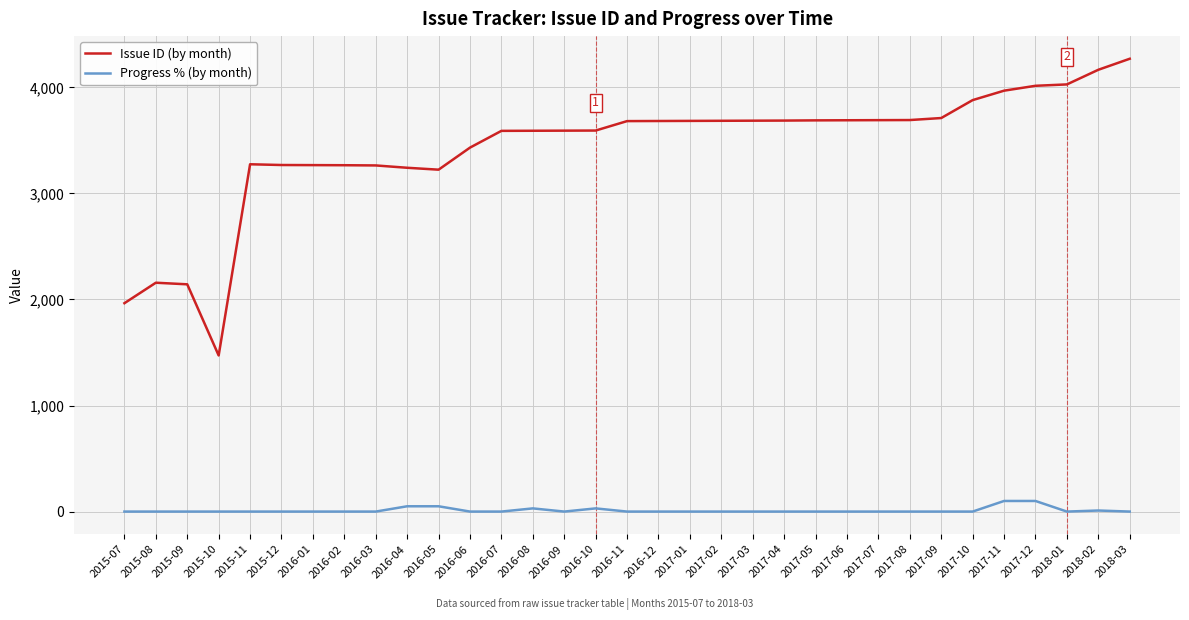

The value of Issue ID (by month) at 2017-02 is 5589. True or false?

False